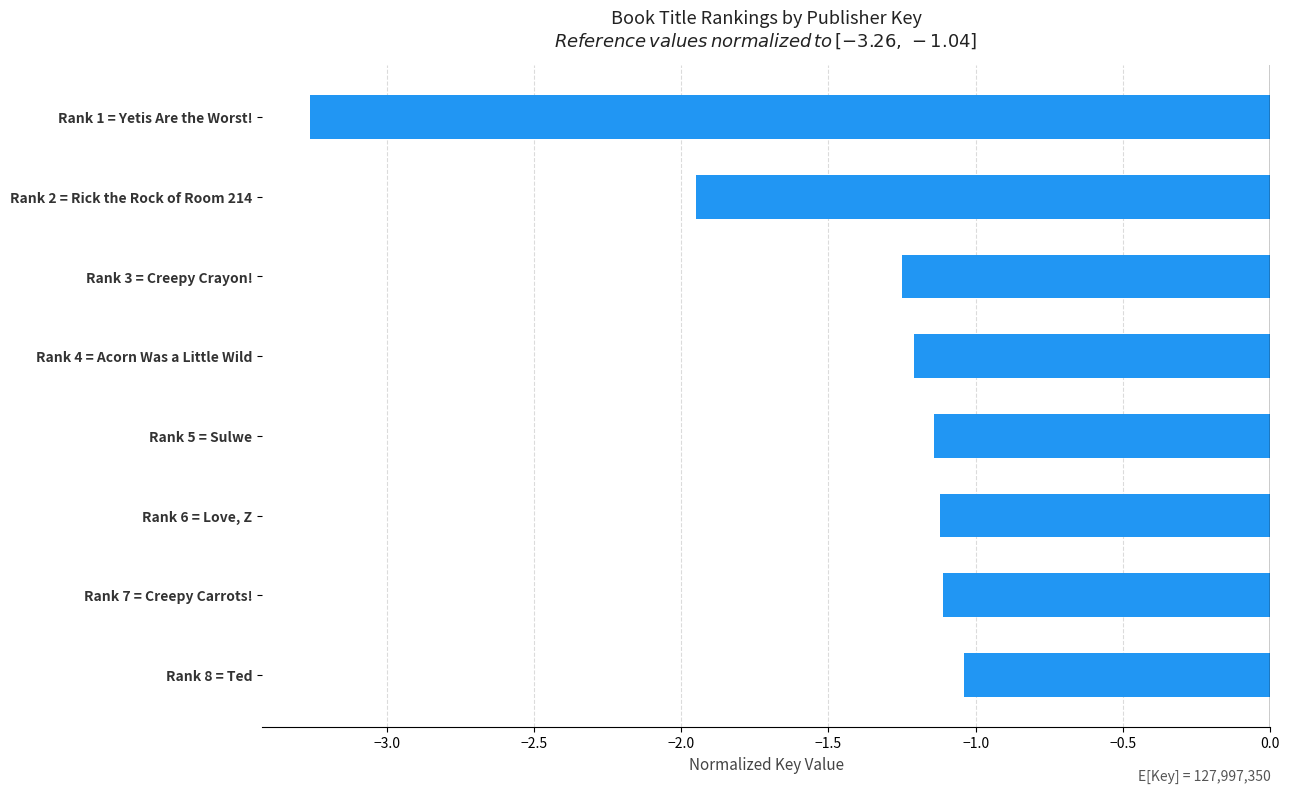

Which has a higher value, Rank 1 = Yetis Are the Worst! or Rank 7 = Creepy Carrots!?

Rank 7 = Creepy Carrots!